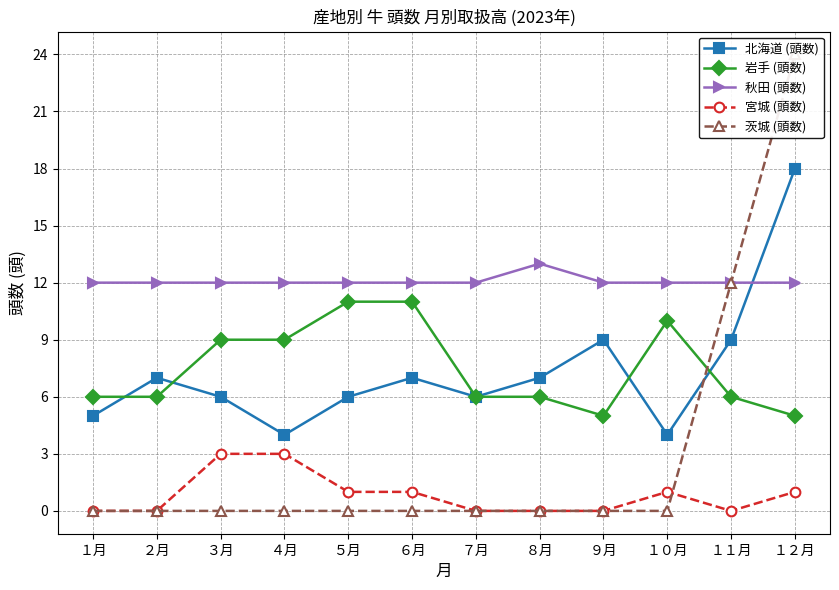

At which label does 岩手 (頭数) reach its minimum?

９月